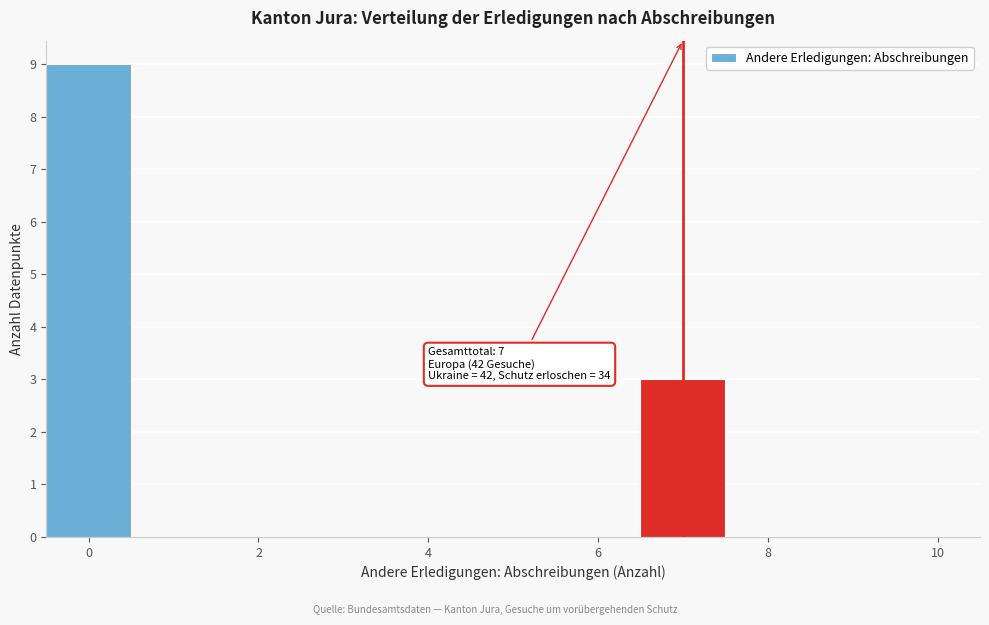

Which range on the x-axis has the tallest bar?

-0.5 to 0.5